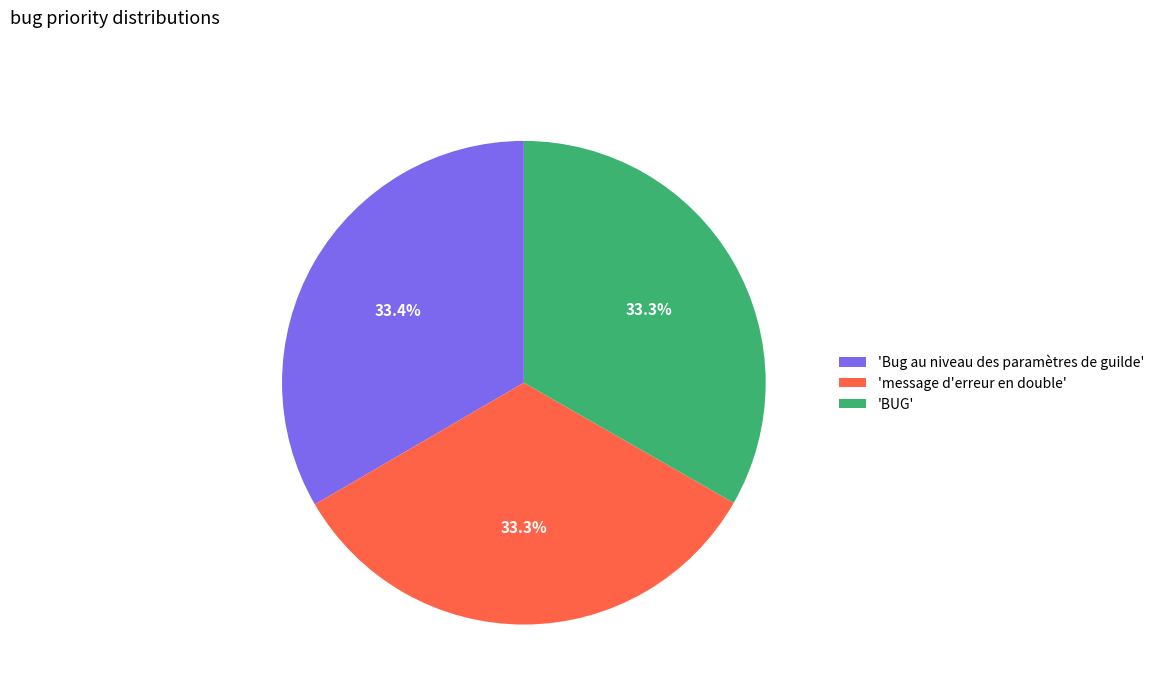

How many segments does this pie chart have?

3